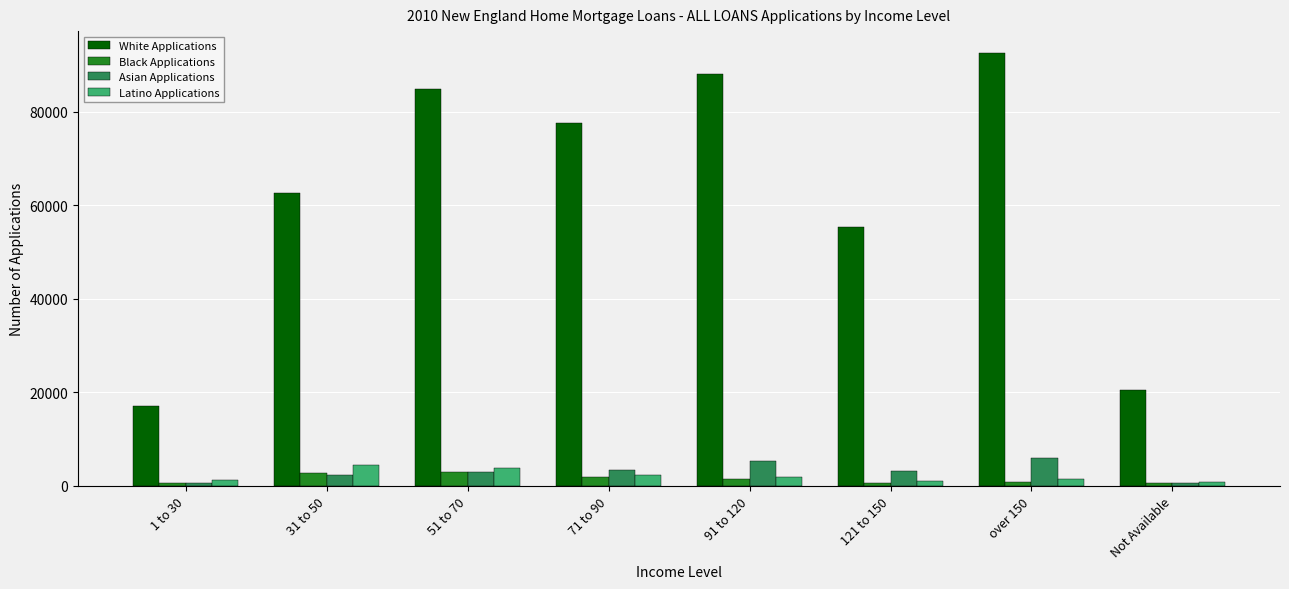

How many data points in Asian Applications are less than 3310?

4